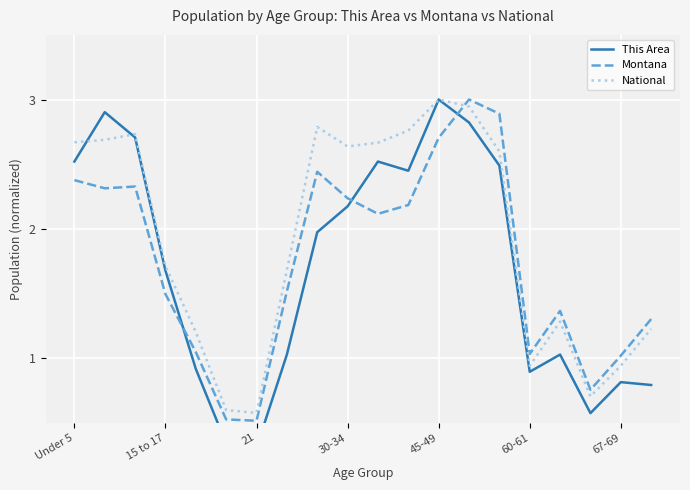

True or false: Montana and National cross at least once.

True